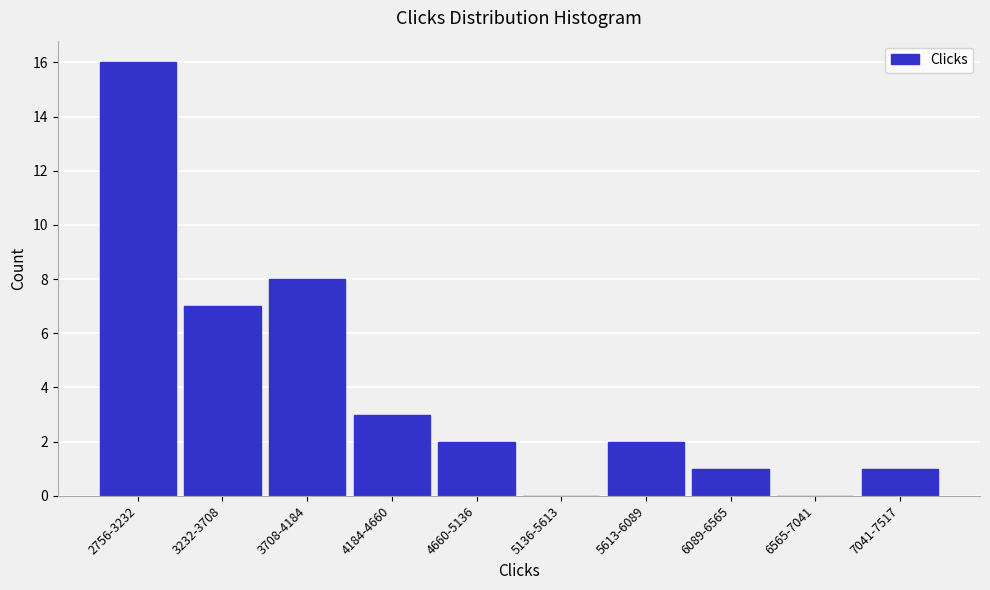

Reading left to right, what are all the values shown in this chart?

2756-3232=16	3232-3708=7	3708-4184=8	4184-4660=3	4660-5136=2	5136-5613=0	5613-6089=2	6089-6565=1	6565-7041=0	7041-7517=1